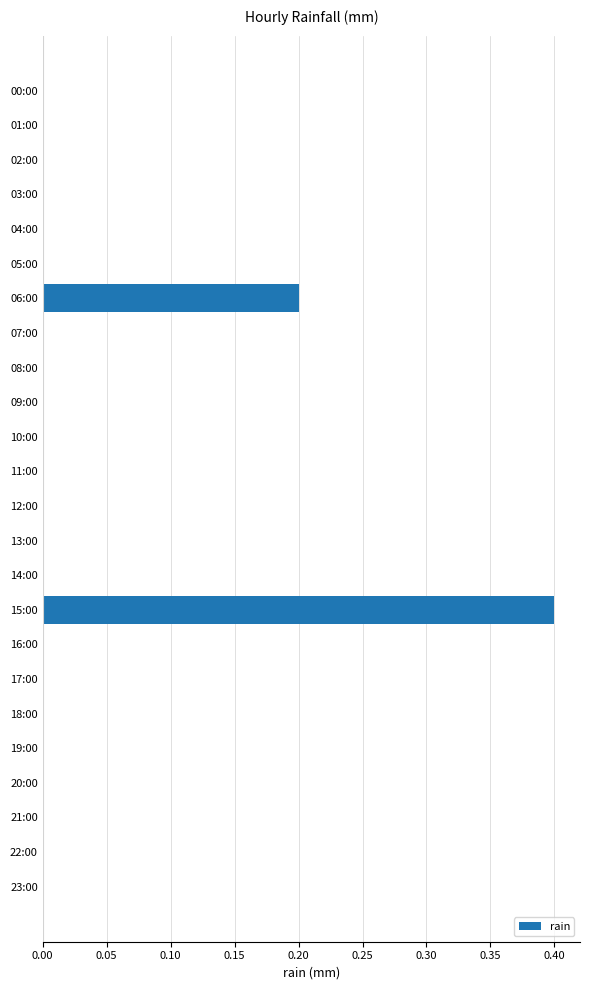

Which has a higher value, 06:00 or 03:00?

06:00